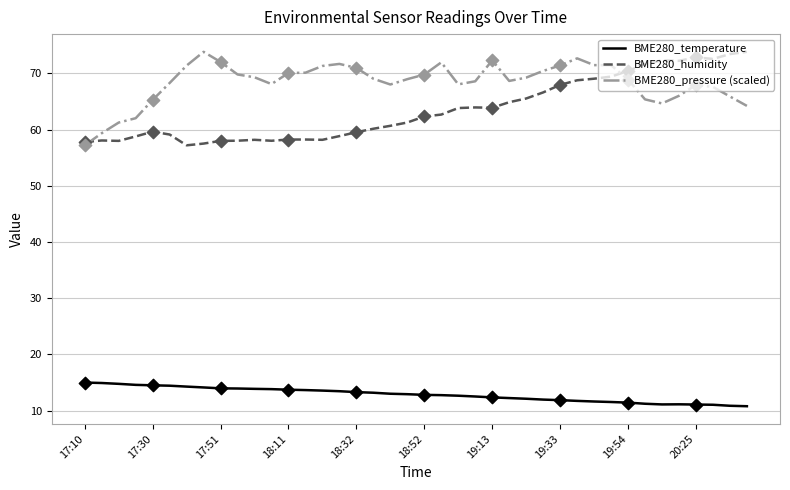

True or false: BME280_temperature and BME280_pressure (scaled) intersect in this chart.

False